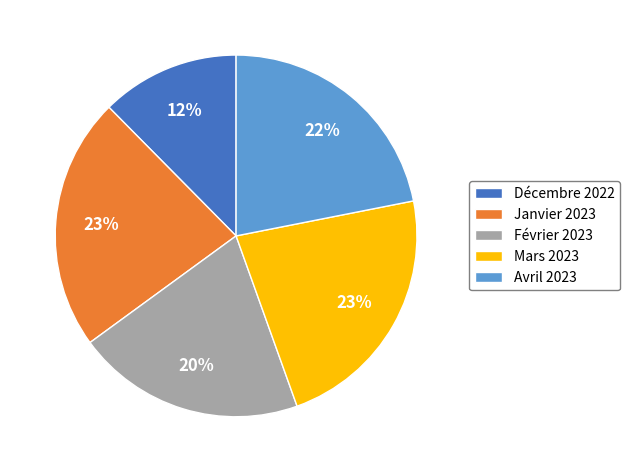

To the nearest percent, what percentage of the pie is Janvier 2023?

23%